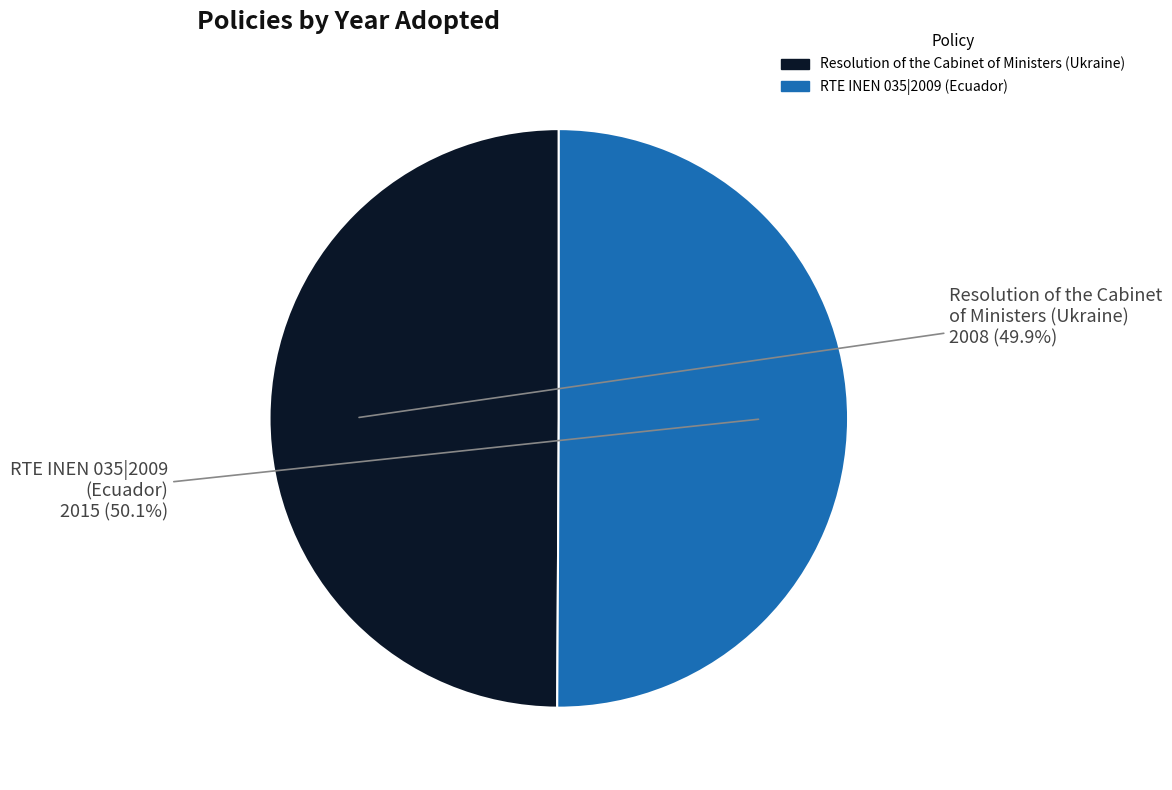

Count the number of slices in the pie.

2